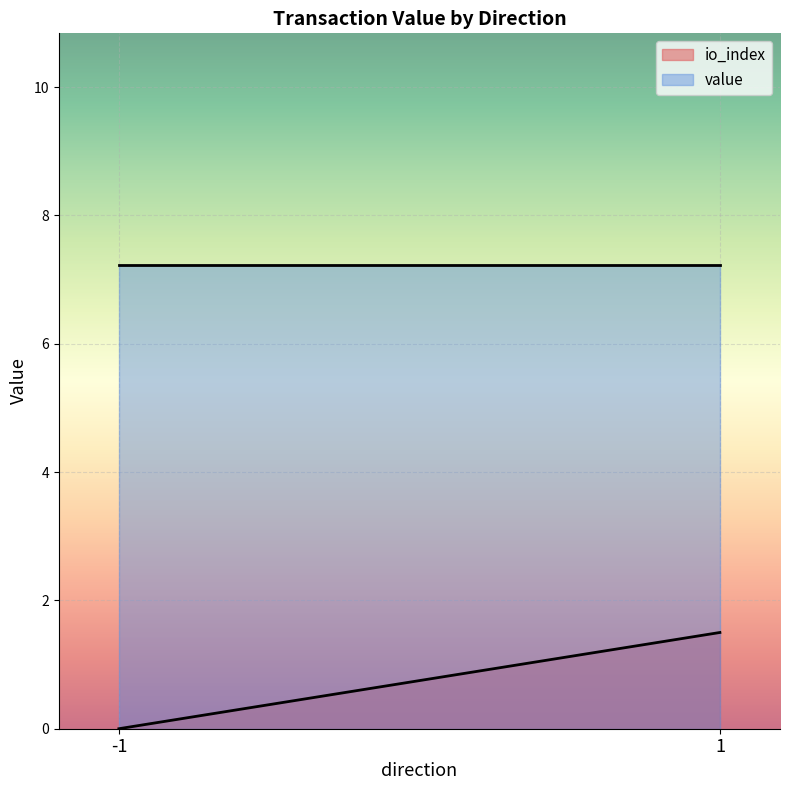

List the series in order of their overall mean, lowest first.

io_index, value